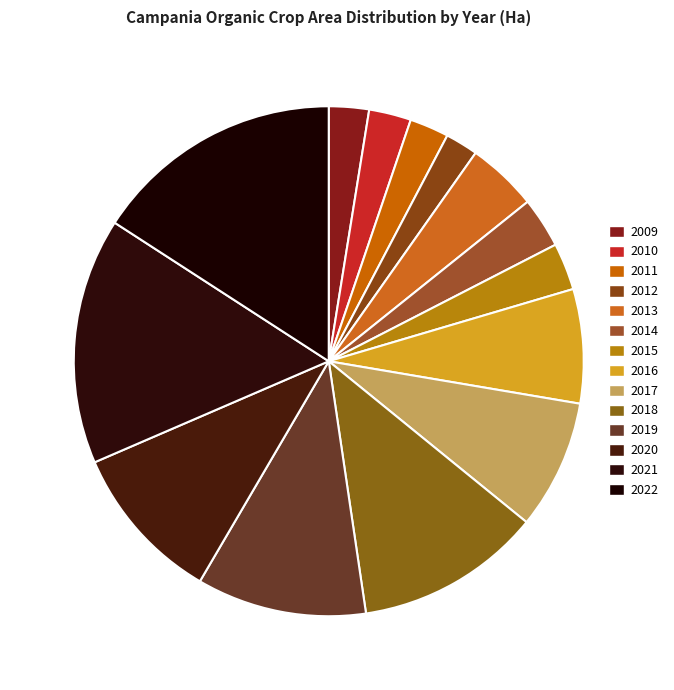

Is 2013 the majority of the pie?

No